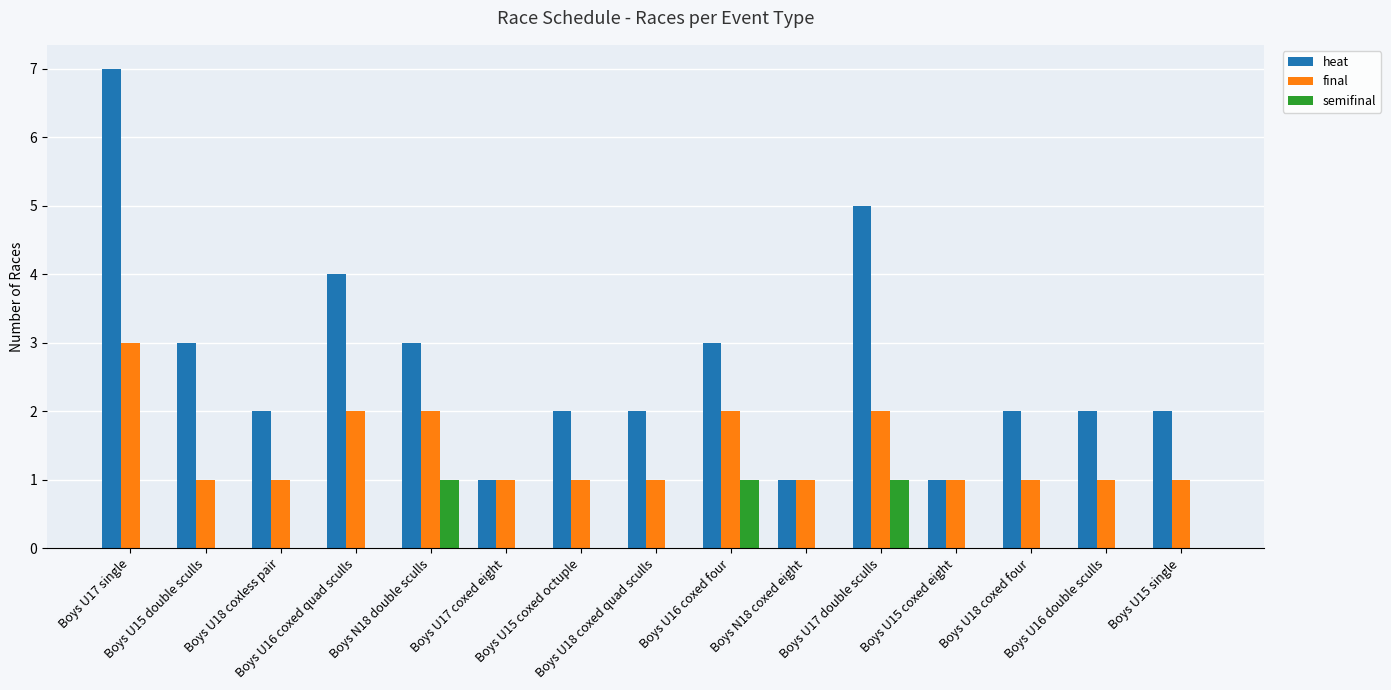

Reading left to right, list all the values displayed in this chart.

heat: Boys U17 single=7	Boys U15 double sculls=3	Boys U18 coxless pair=2	Boys U16 coxed quad sculls=4	Boys N18 double sculls=3	Boys U17 coxed eight=1	Boys U15 coxed octuple=2	Boys U18 coxed quad sculls=2	Boys U16 coxed four=3	Boys N18 coxed eight=1	Boys U17 double sculls=5	Boys U15 coxed eight=1	Boys U18 coxed four=2	Boys U16 double sculls=2	Boys U15 single=2
final: Boys U17 single=3	Boys U15 double sculls=1	Boys U18 coxless pair=1	Boys U16 coxed quad sculls=2	Boys N18 double sculls=2	Boys U17 coxed eight=1	Boys U15 coxed octuple=1	Boys U18 coxed quad sculls=1	Boys U16 coxed four=2	Boys N18 coxed eight=1	Boys U17 double sculls=2	Boys U15 coxed eight=1	Boys U18 coxed four=1	Boys U16 double sculls=1	Boys U15 single=1
semifinal: Boys U17 single=0	Boys U15 double sculls=0	Boys U18 coxless pair=0	Boys U16 coxed quad sculls=0	Boys N18 double sculls=1	Boys U17 coxed eight=0	Boys U15 coxed octuple=0	Boys U18 coxed quad sculls=0	Boys U16 coxed four=1	Boys N18 coxed eight=0	Boys U17 double sculls=1	Boys U15 coxed eight=0	Boys U18 coxed four=0	Boys U16 double sculls=0	Boys U15 single=0